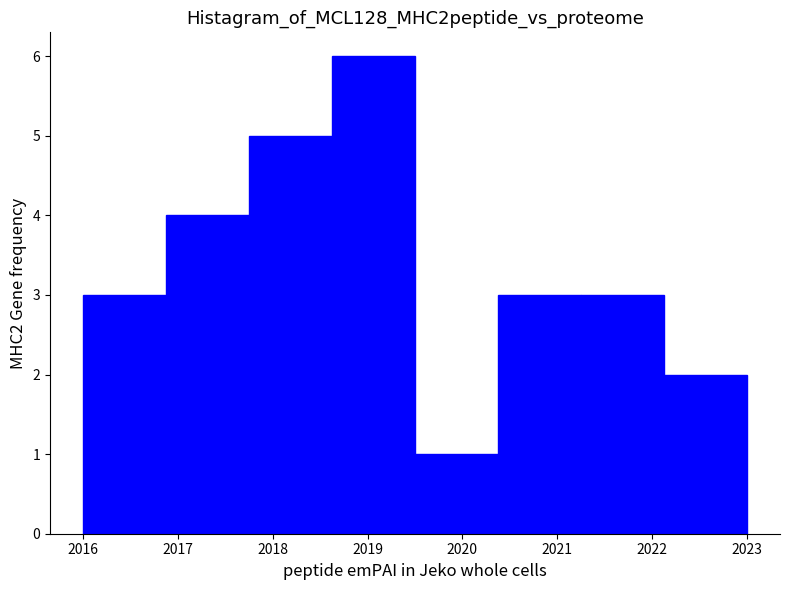

Reading left to right, transcribe this chart: for each bar, give the range it covers on the x-axis and its height. Neither the bar edges nor the heights are printed on the chart, so give them approximately, as read against the axes.

2016.0 to 2016.9: 3
2016.9 to 2017.8: 4
2017.8 to 2018.6: 5
2018.6 to 2019.5: 6
2019.5 to 2020.4: 1
2020.4 to 2021.3: 3
2021.3 to 2022.1: 3
2022.1 to 2023.0: 2